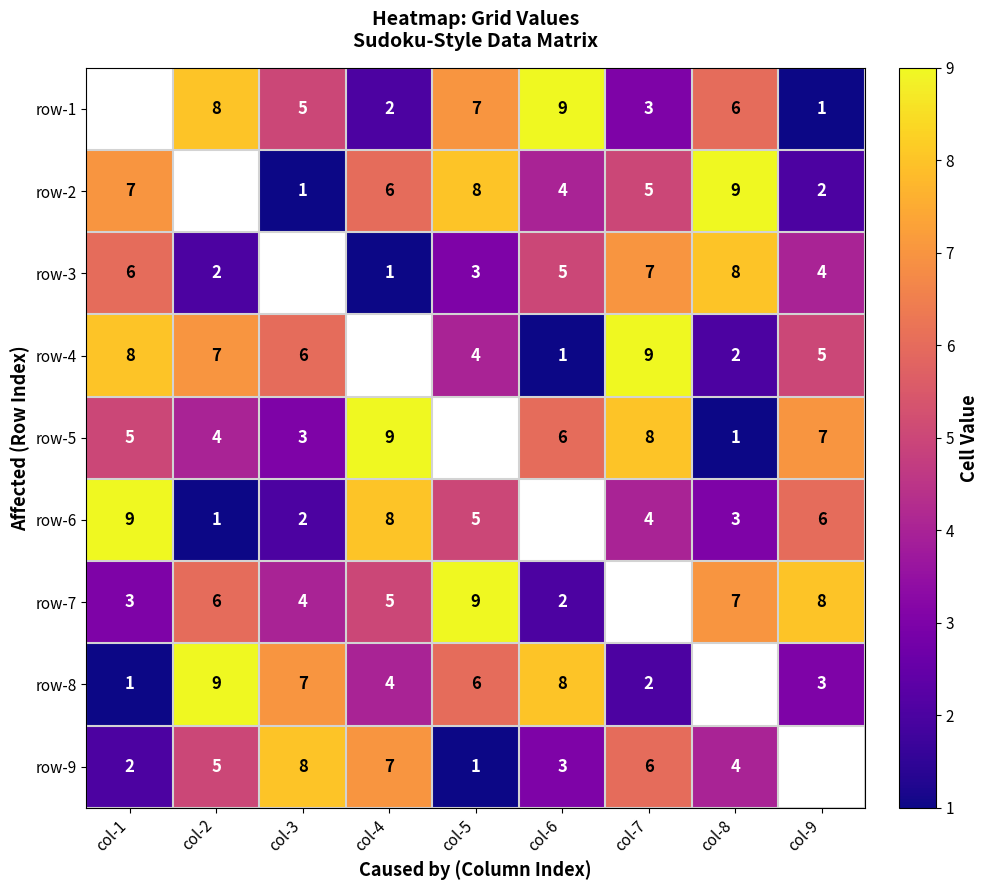

Is it true that row-7 equals 8.5 at col-4?

False